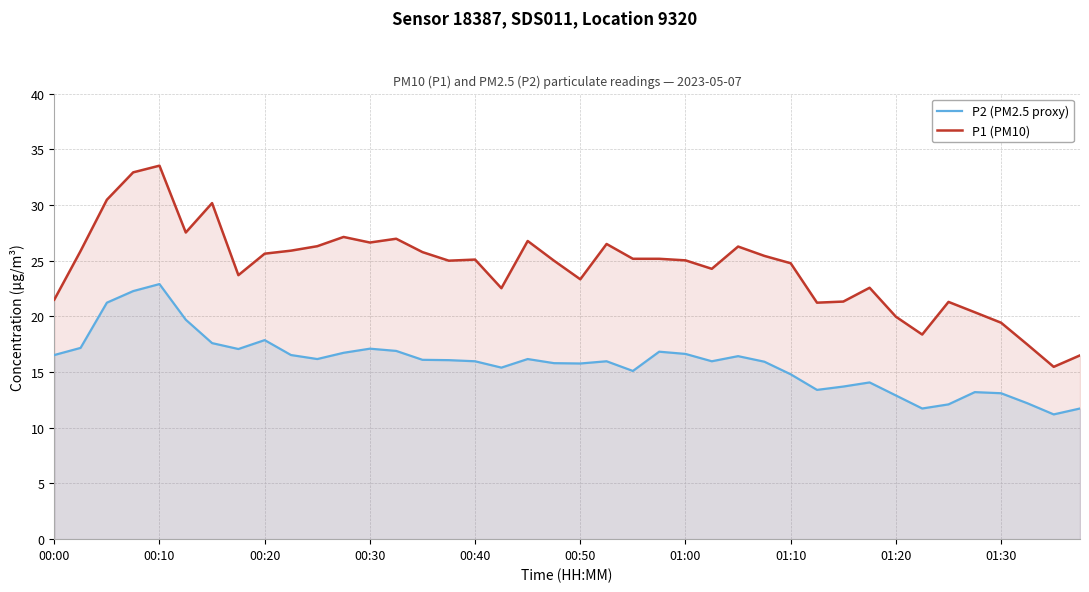

What is the greatest value displayed?

33.5